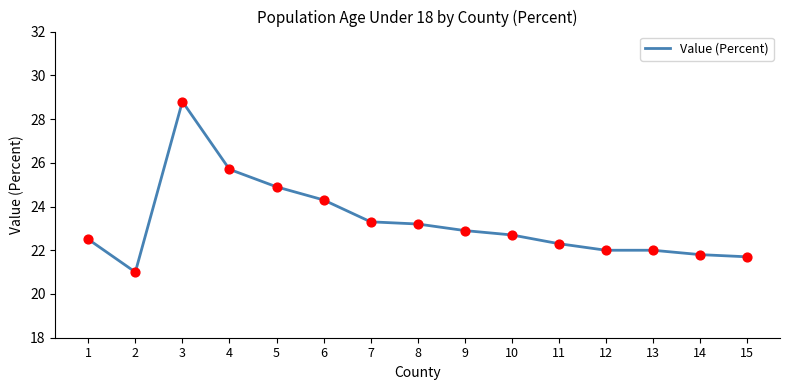

What is the change in value from 7 to 14?

-1.5